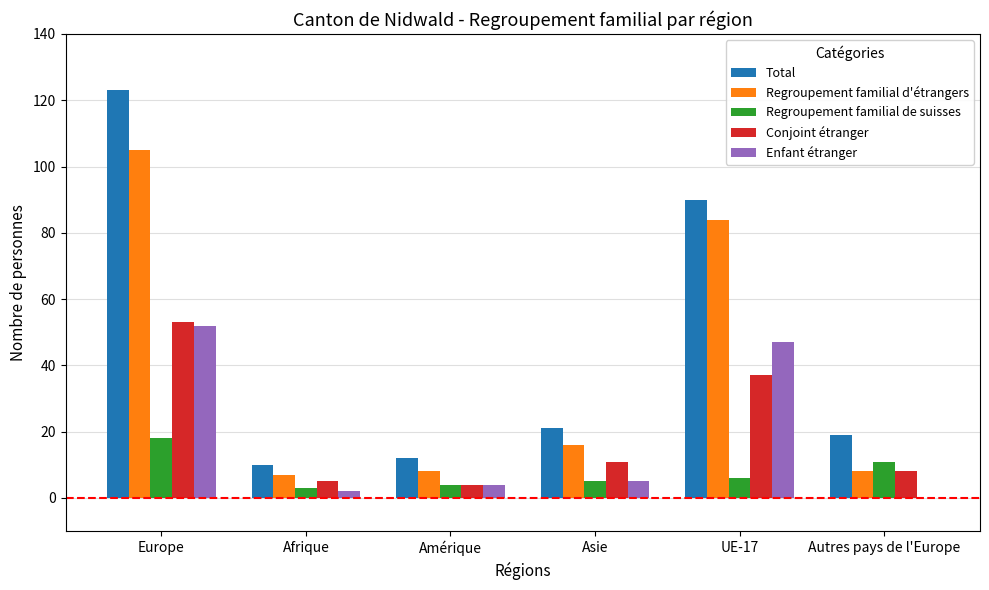

Which series has the largest total across all categories?

Total